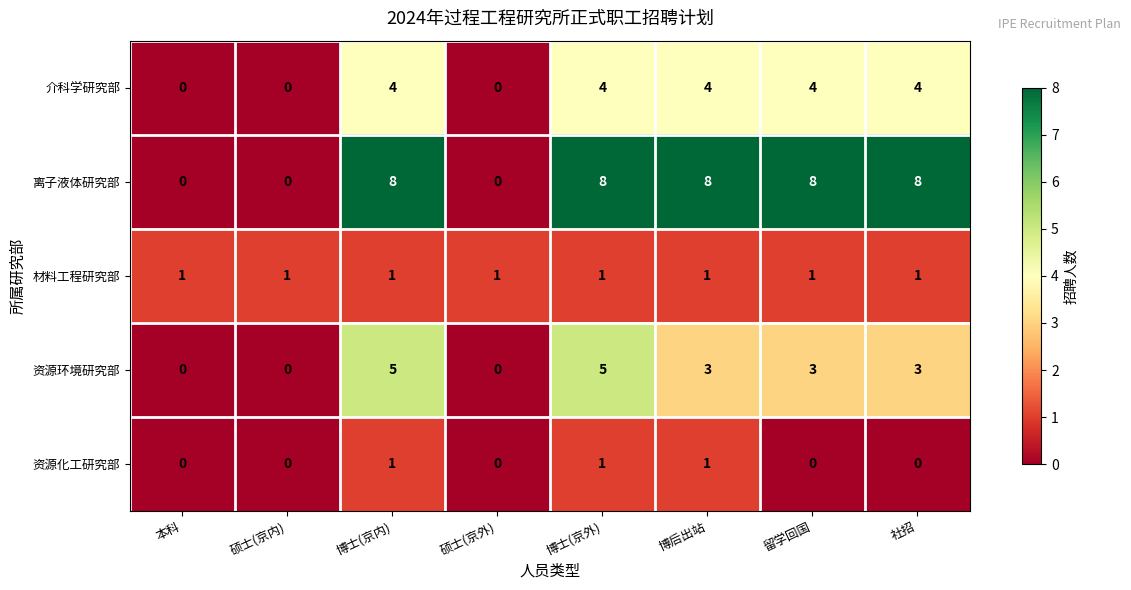

What is the approximate value of 离子液体研究部 at 博后出站?

8